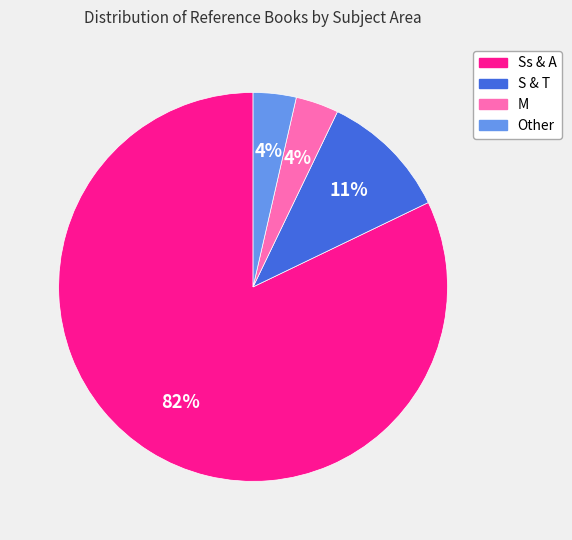

Which category accounts for the majority?

Ss & A